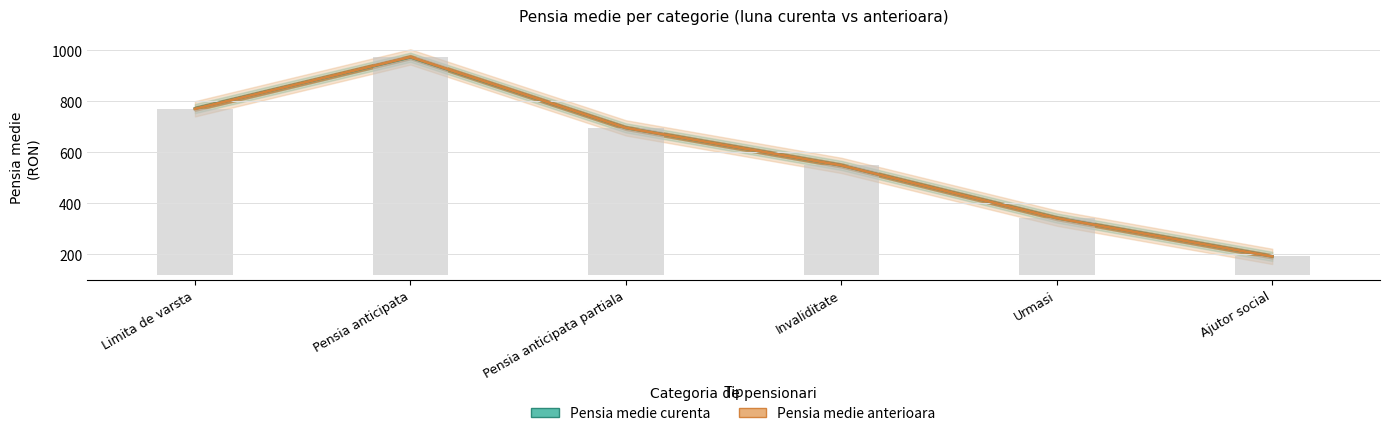

Which series changed the most between Limita de varsta and Ajutor social?

Pensia medie curenta